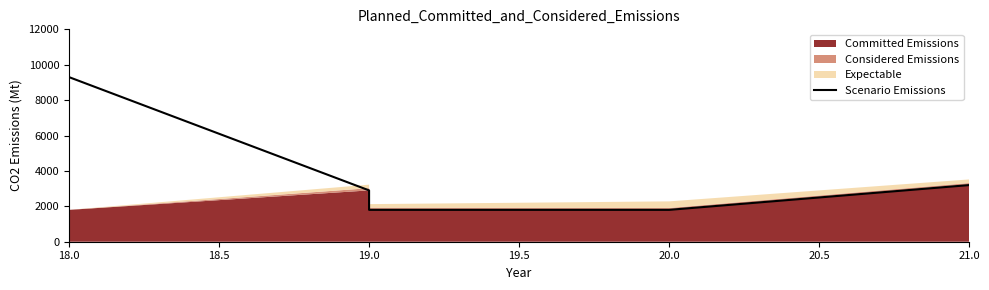

How many lines are shown in the chart?

1